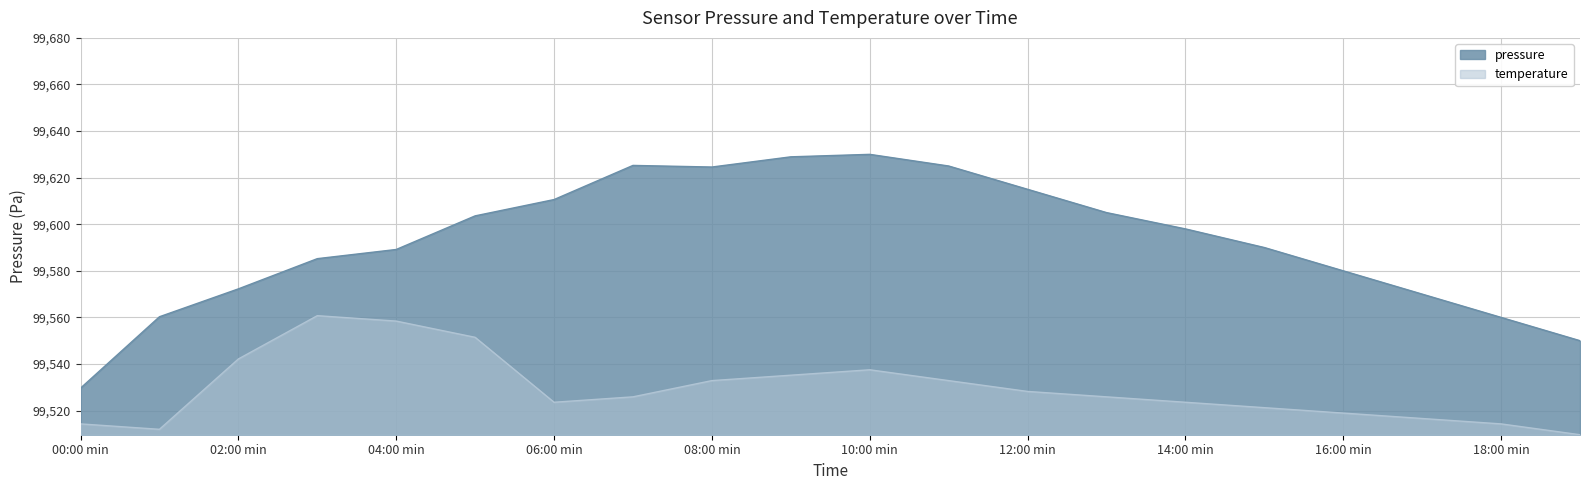

Does the chart display data point markers on the line(s)?

No